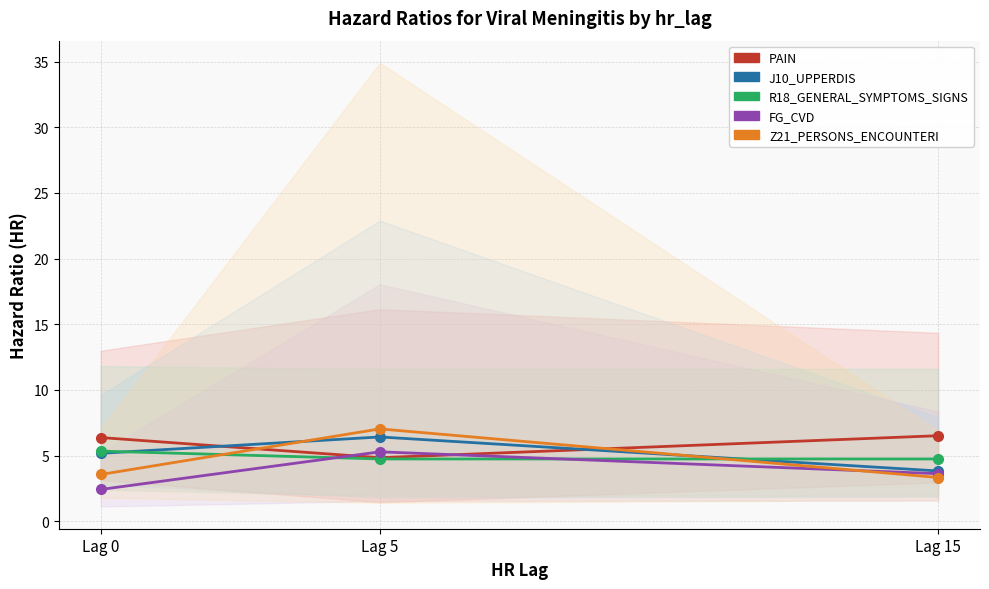

How many distinct data groups are displayed?

5